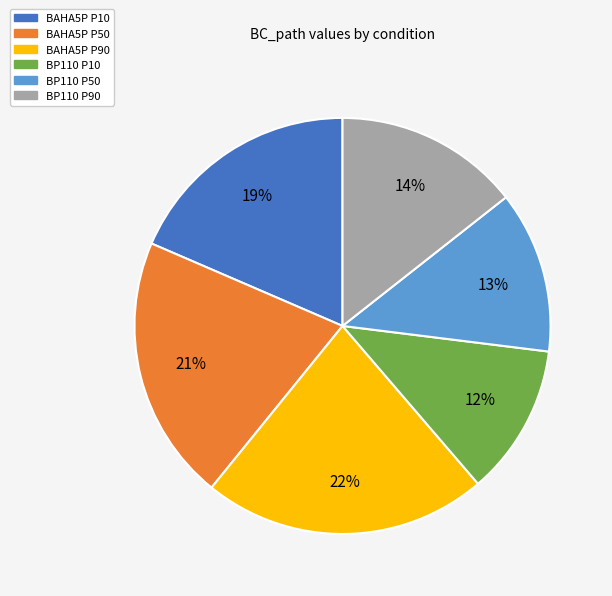

Is the sum of BP110 P90 and BP110 P10 greater than half?

No